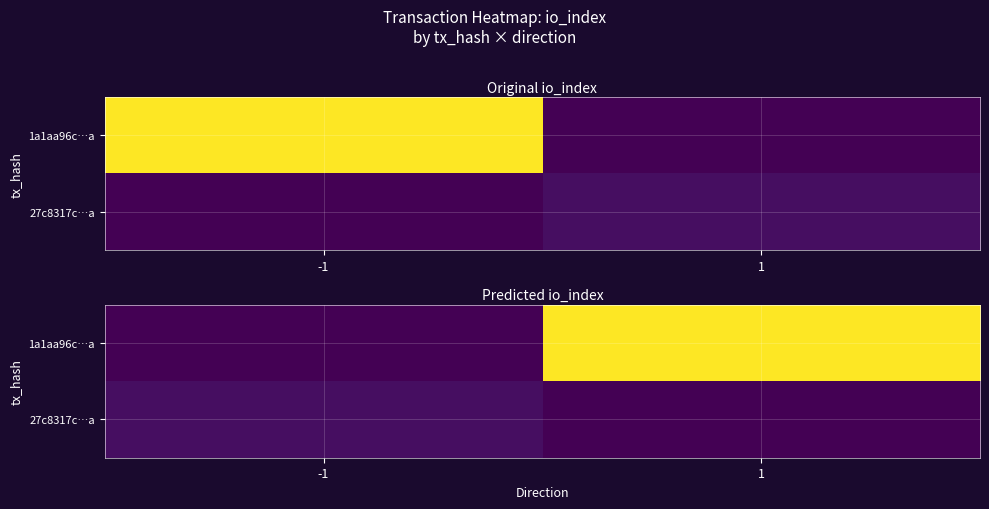

Between -1 and 1, which is larger?

1